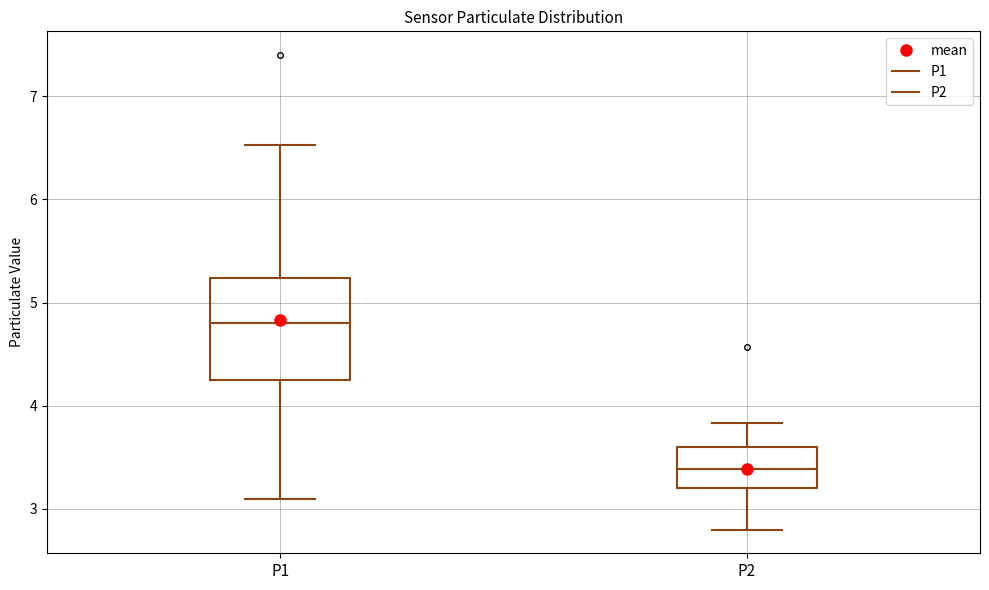

Which box has the highest median line?

P1